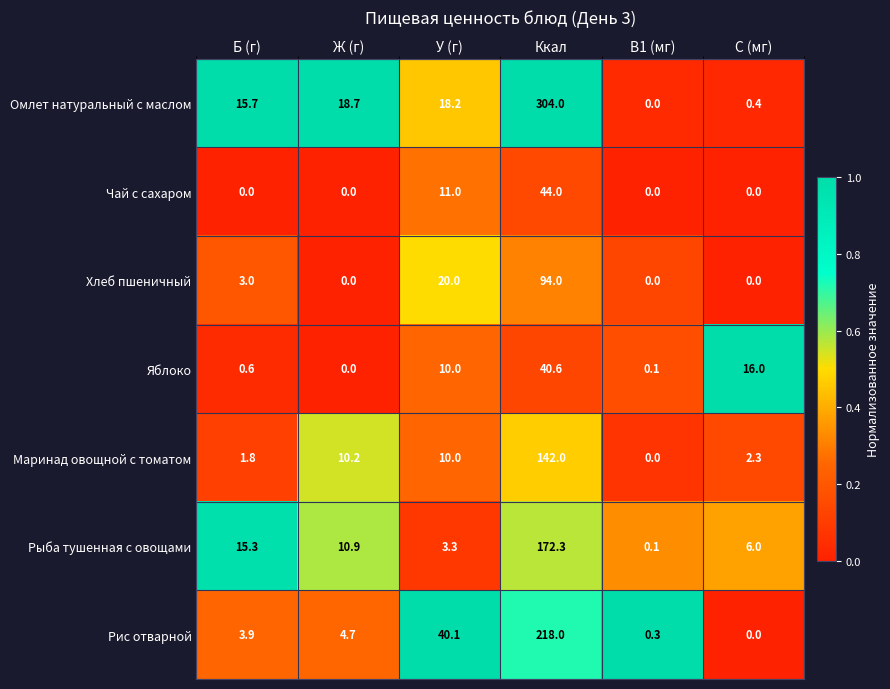

What is the difference between the Маринад овощной с томатом values at В1 (мг) and У (г)?

10.0